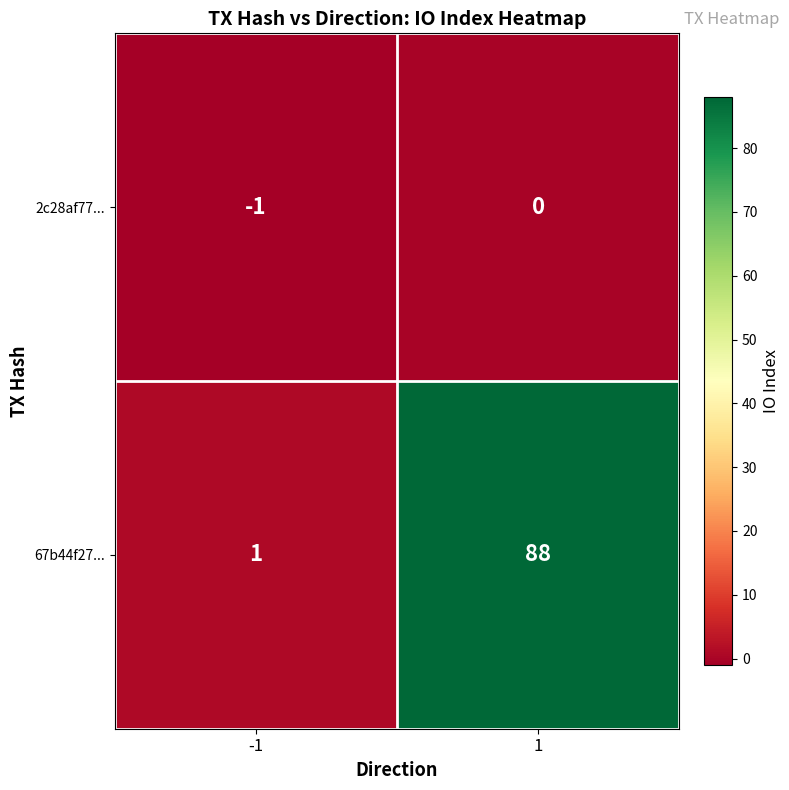

What is the smallest value displayed?

-1